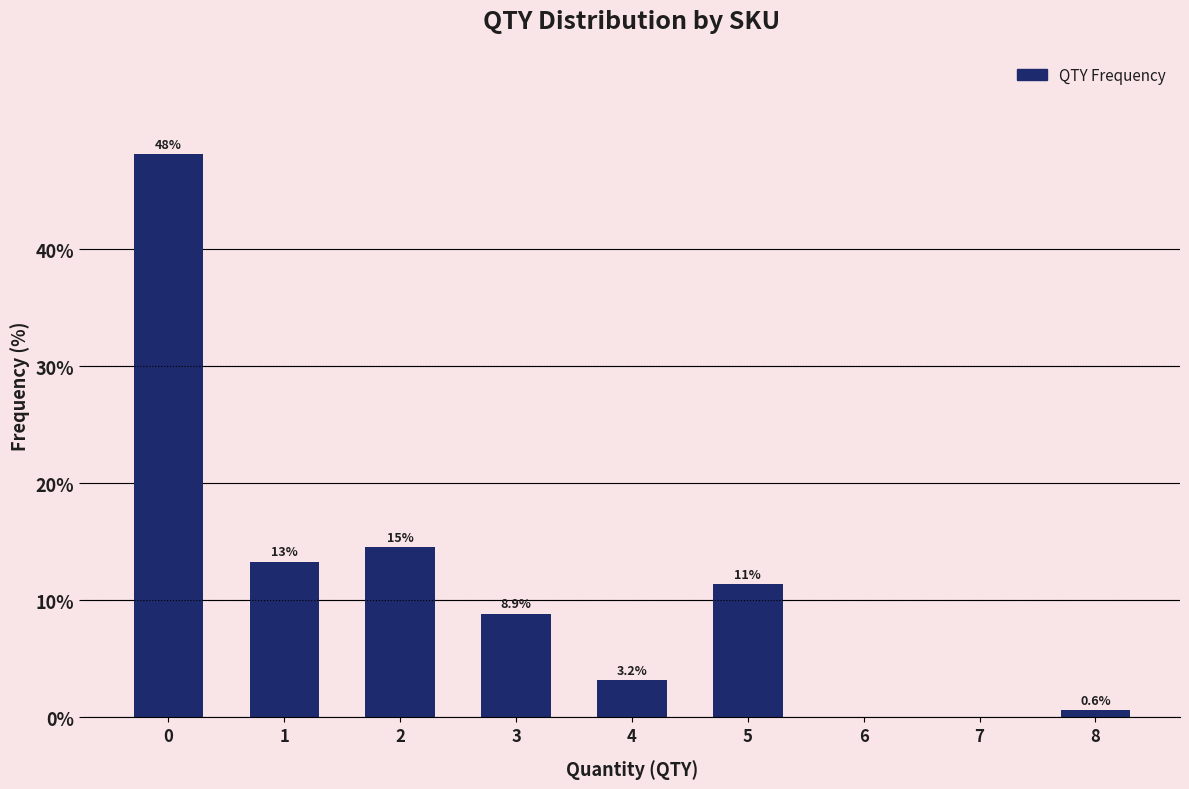

Reading left to right, list all the values displayed in this chart.

0=48.1	1=13.3	2=14.6	3=8.9	4=3.2	5=11.4	6=0.0	7=0.0	8=0.6